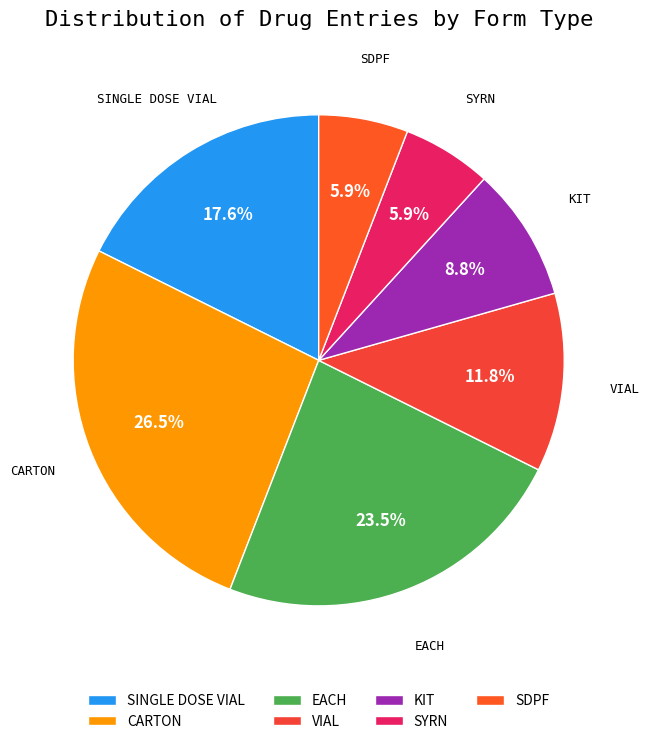

Between EACH and SINGLE DOSE VIAL, which is larger?

EACH